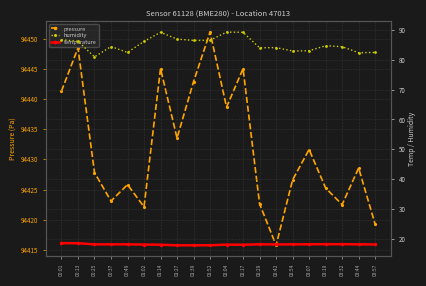

What is the difference between the humidity values at 03:07 and 02:29?

1.0